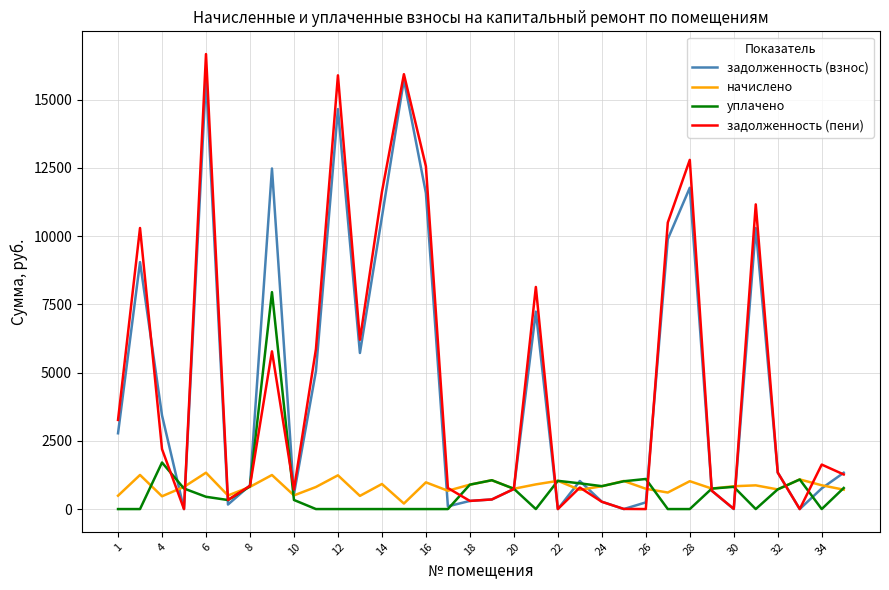

What is the greatest value displayed?

16664.0